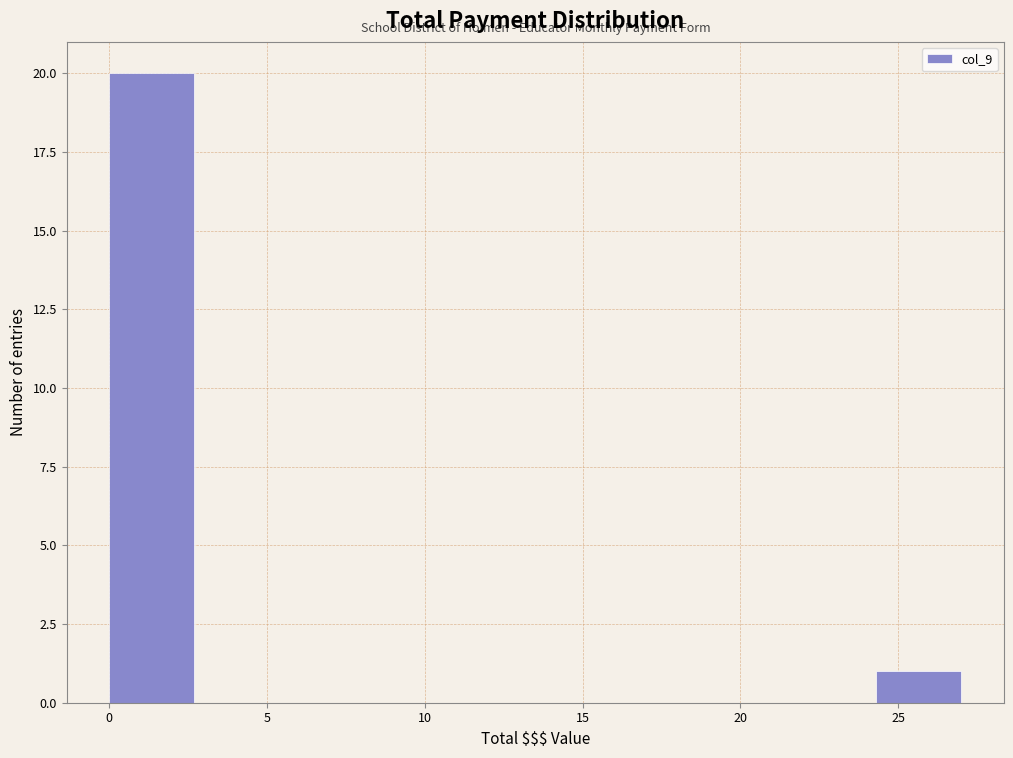

Which range on the x-axis has the tallest bar?

0.0 to 2.7